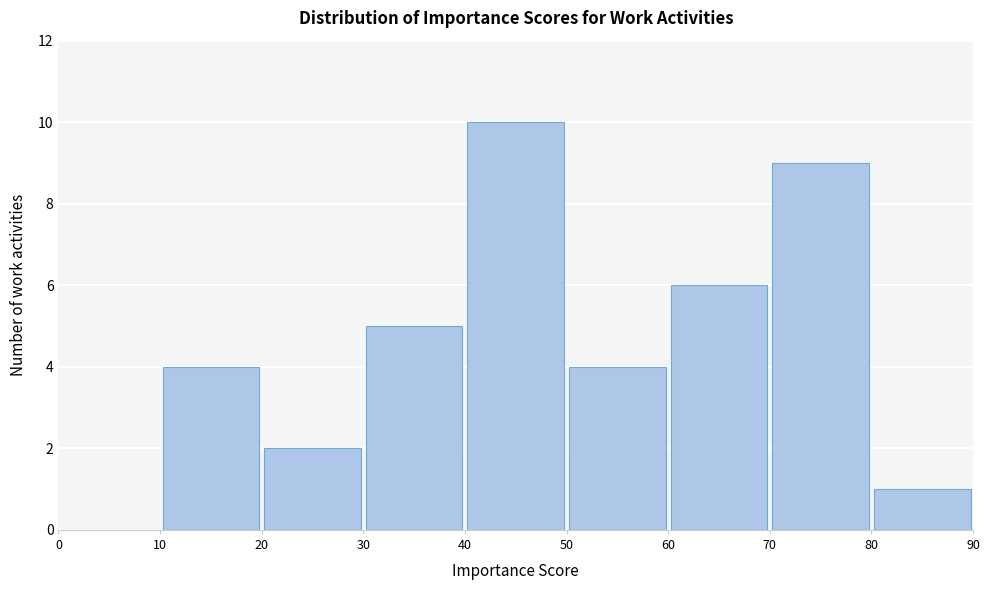

Reading left to right, transcribe this chart: for each bar, give the range it covers on the x-axis and its height. The values are not printed on the chart, so give them approximately, as read against the axis.

0 to 10: 0
10 to 20: 4
20 to 30: 2
30 to 40: 5
40 to 50: 10
50 to 60: 4
60 to 70: 6
70 to 80: 9
80 to 90: 1